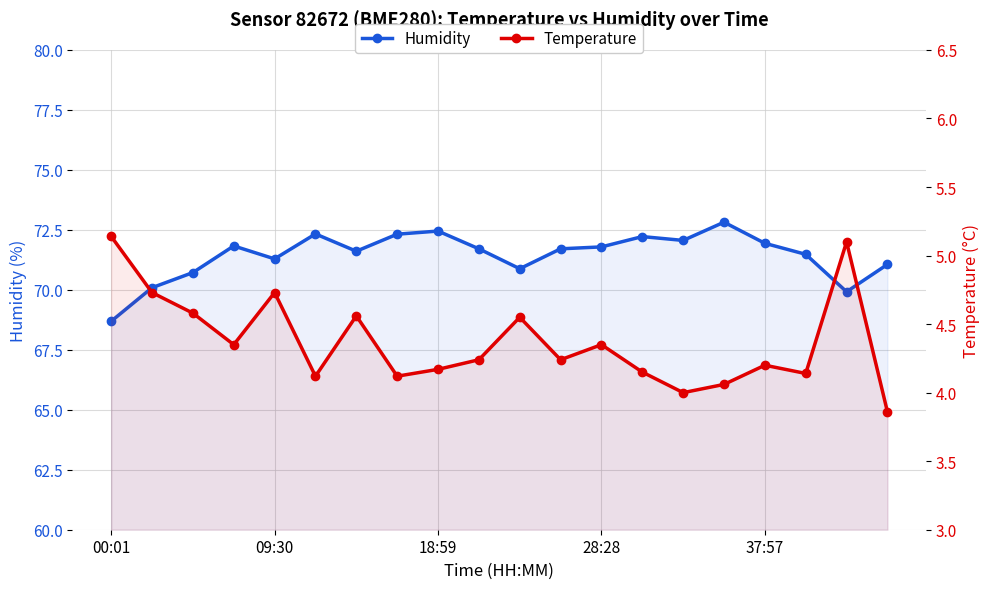

How many interior local peaks does the Humidity series have?

5